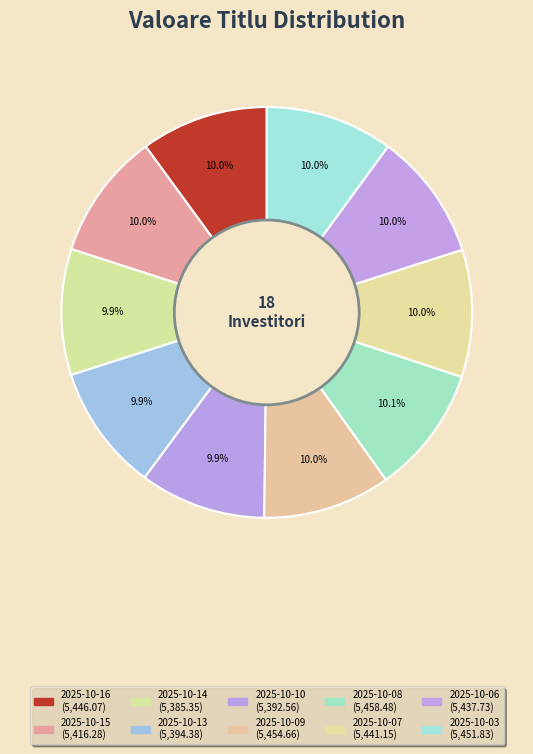

What is the smallest slice in the pie chart?

2025-10-14